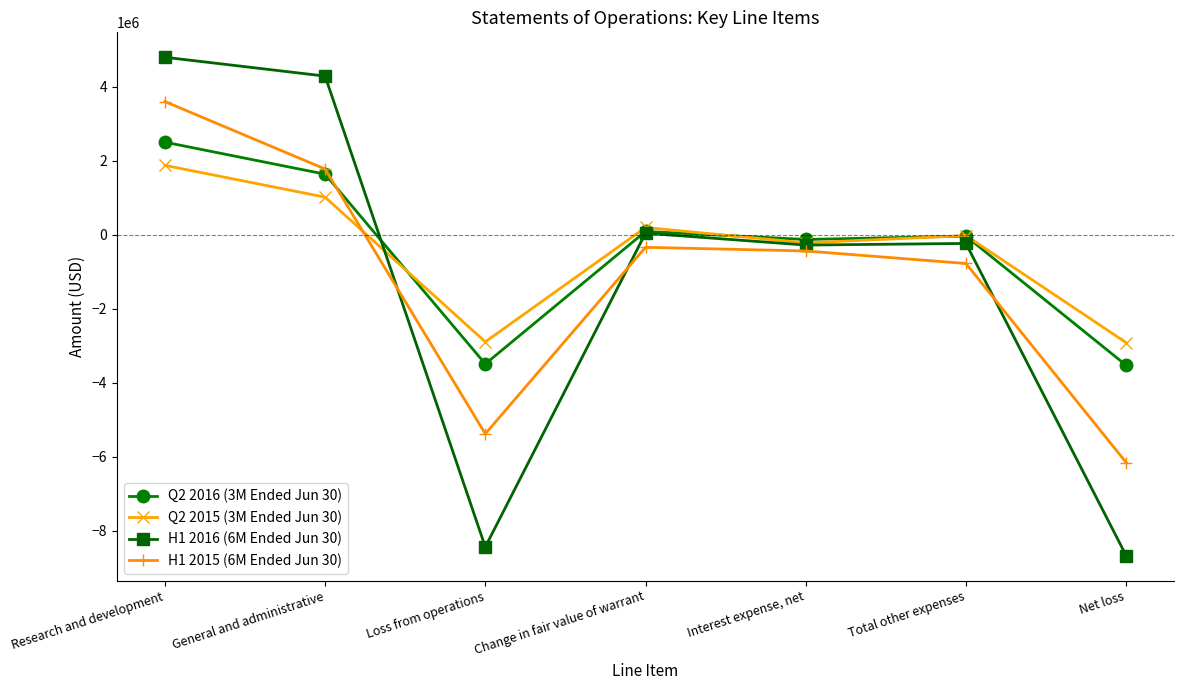

Which series changed the most between Loss from operations and Net loss?

H1 2015 (6M Ended Jun 30)